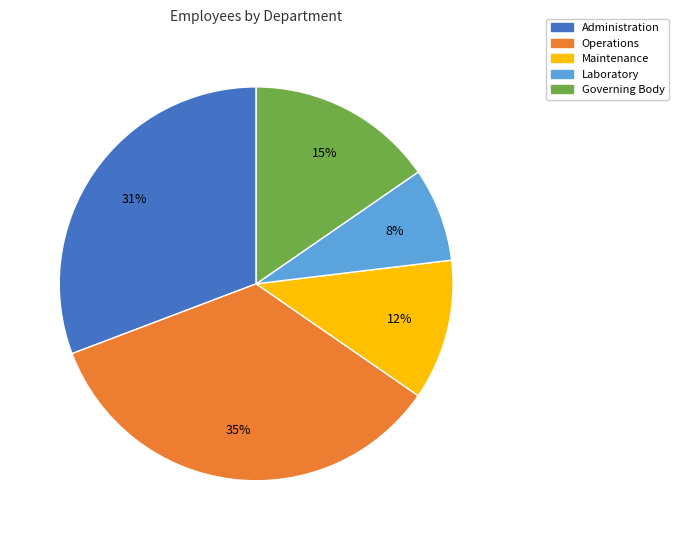

What is the smallest slice in the pie chart?

Laboratory